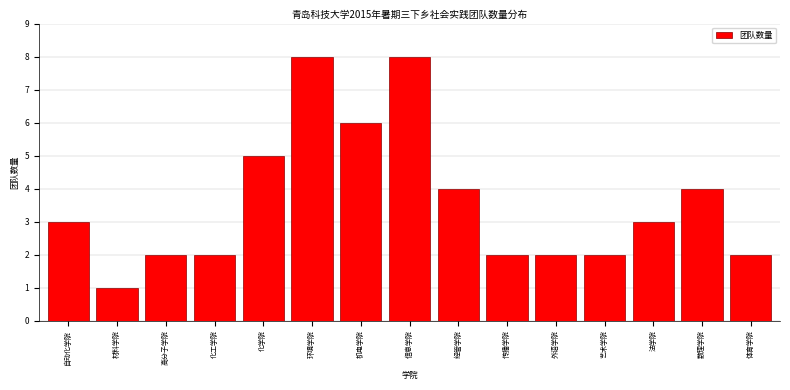

Reading left to right, list all the values displayed in this chart.

3	1	2	2	5	8	6	8	4	2	2	2	3	4	2